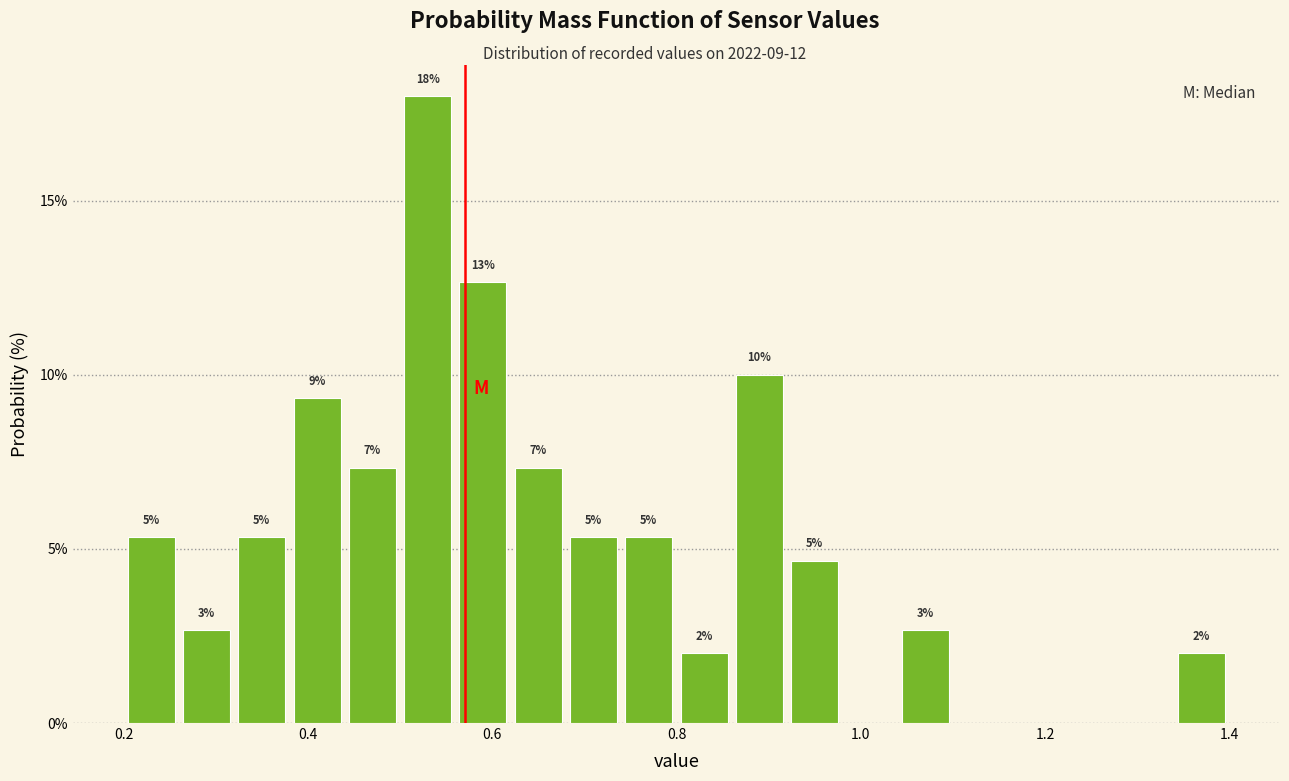

Read against the x-axis, roughly where is the centre of the tallest bar?

0.54